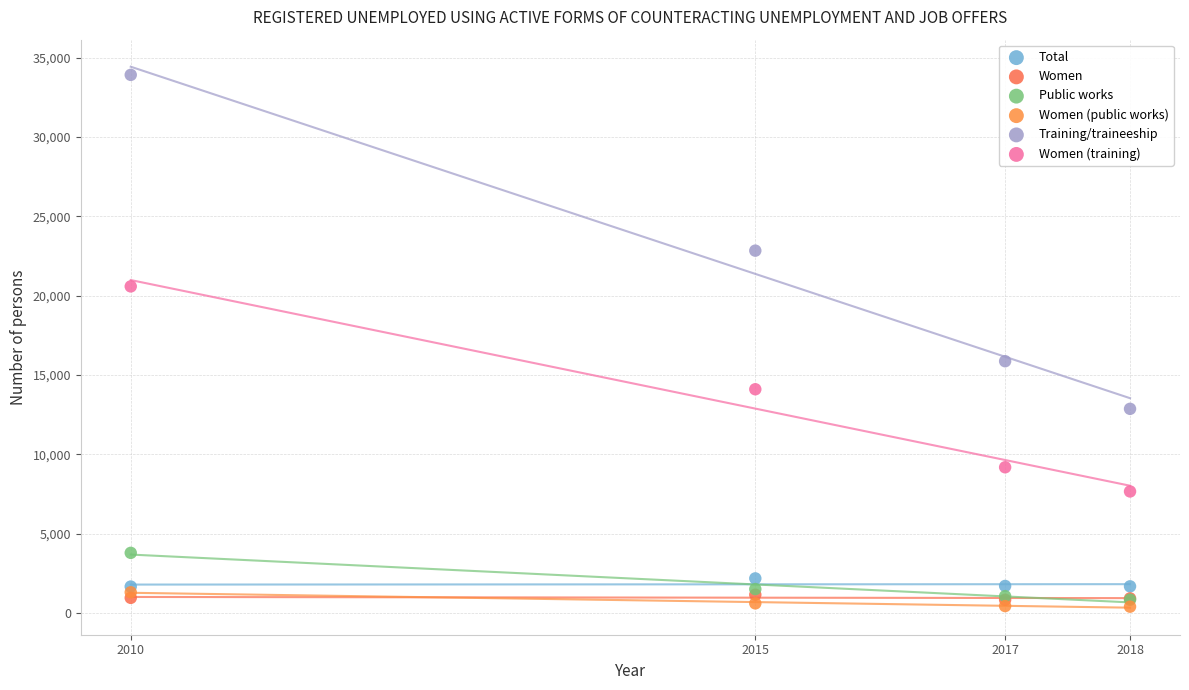

Which series has the largest Y range (max minus min)?

Training/traineeship